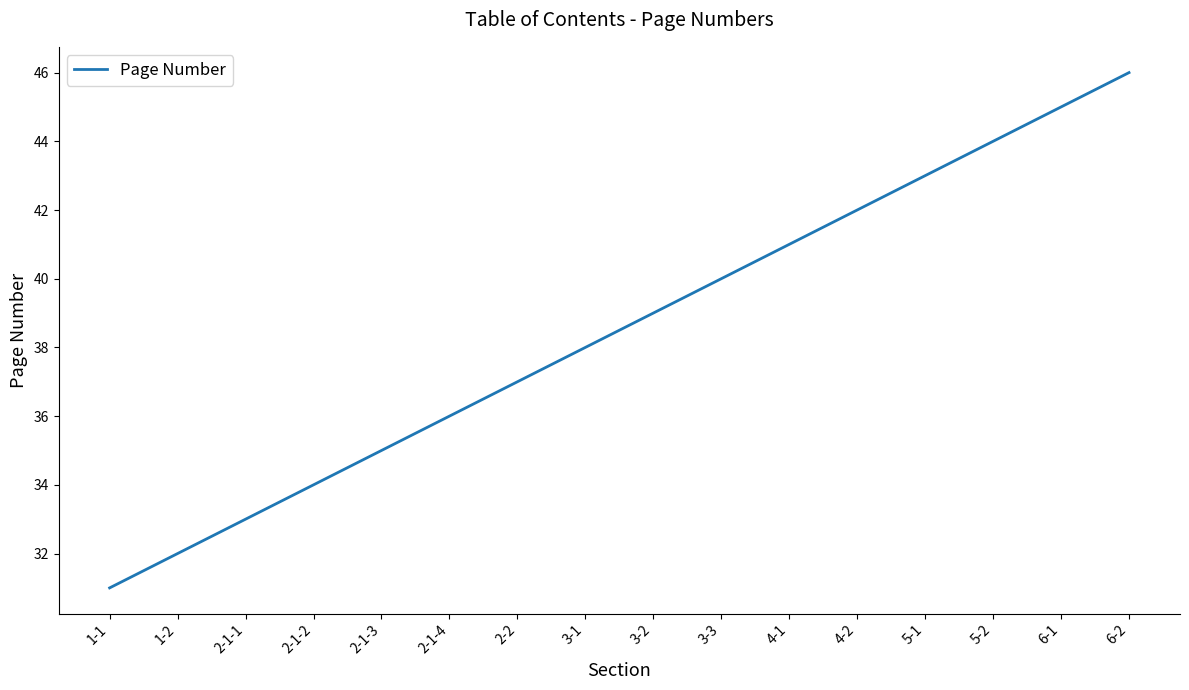

What position from the left is 5-2?

14